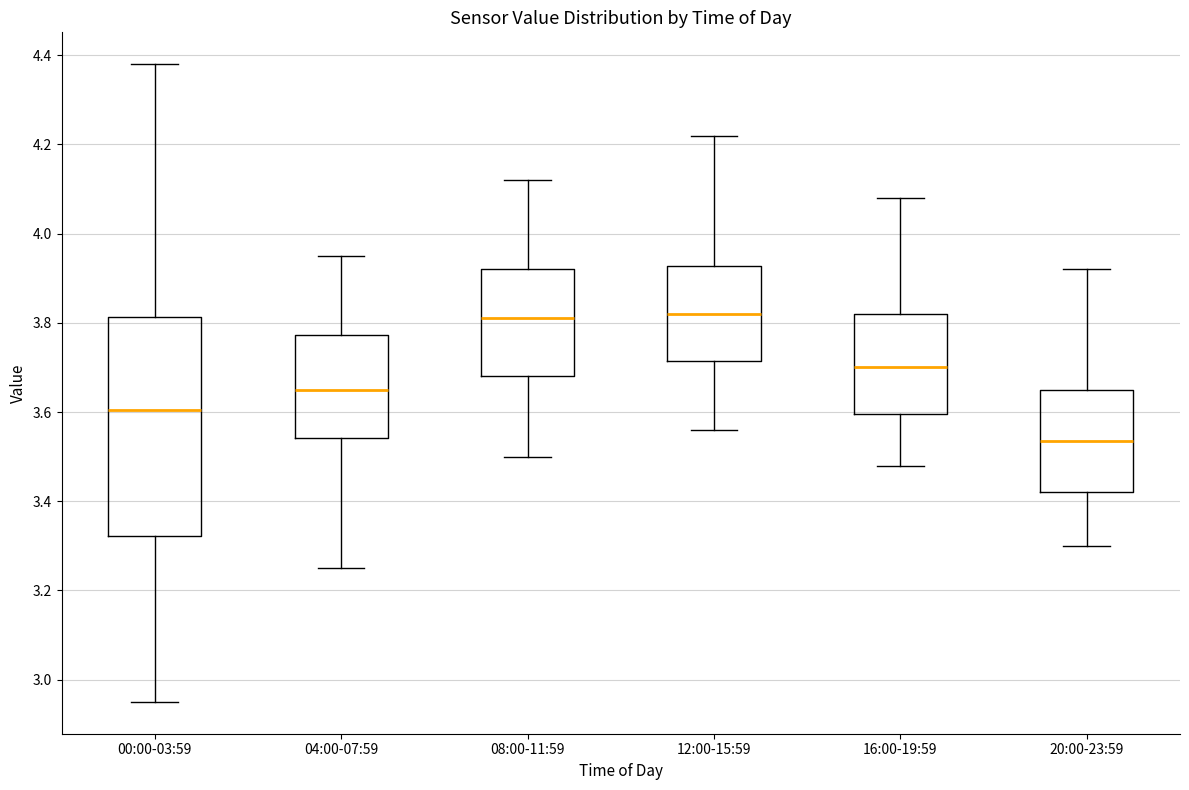

Which box has the lowest median line?

20:00-23:59